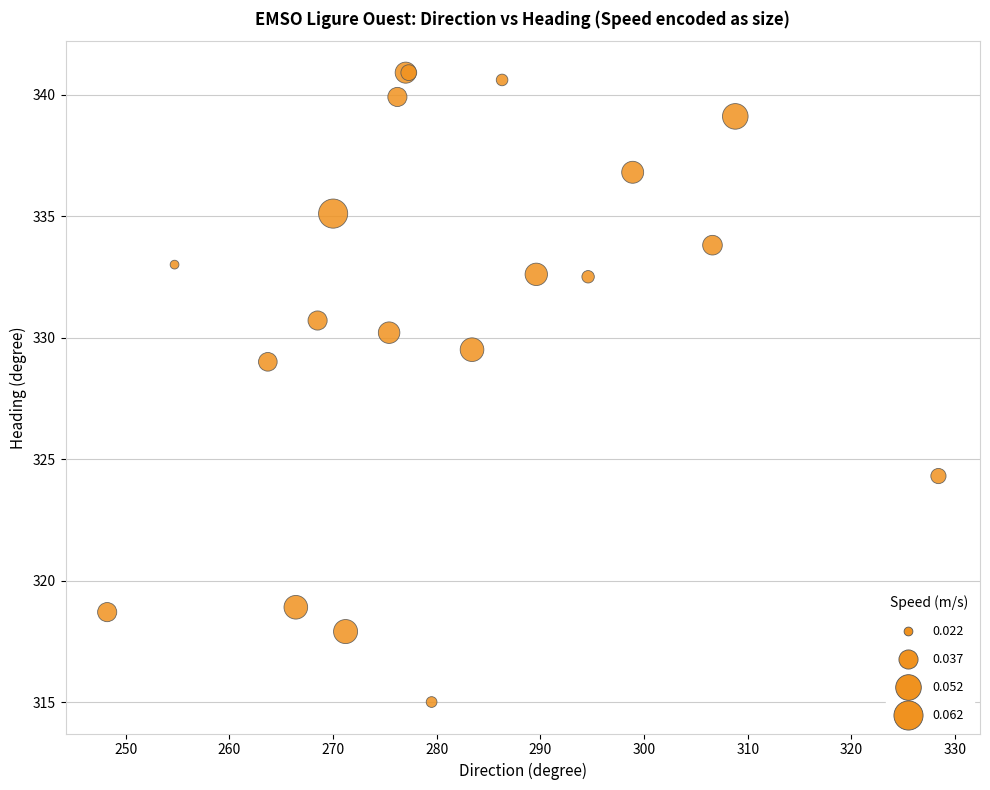

What Y value in the scatter plot is closest to 327?

329.0